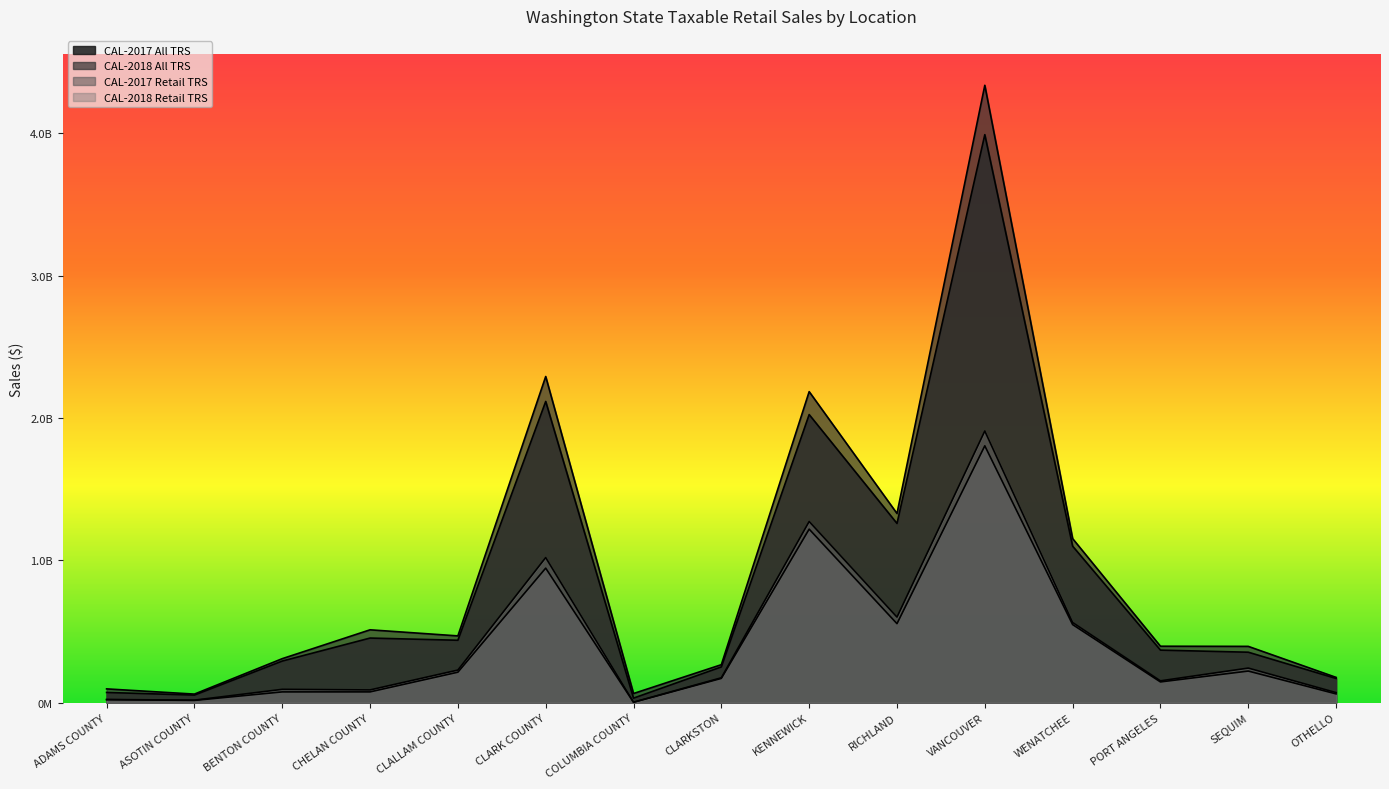

True or false: CAL-2018 All TRS and CAL-2018 Retail TRS cross at least once.

False